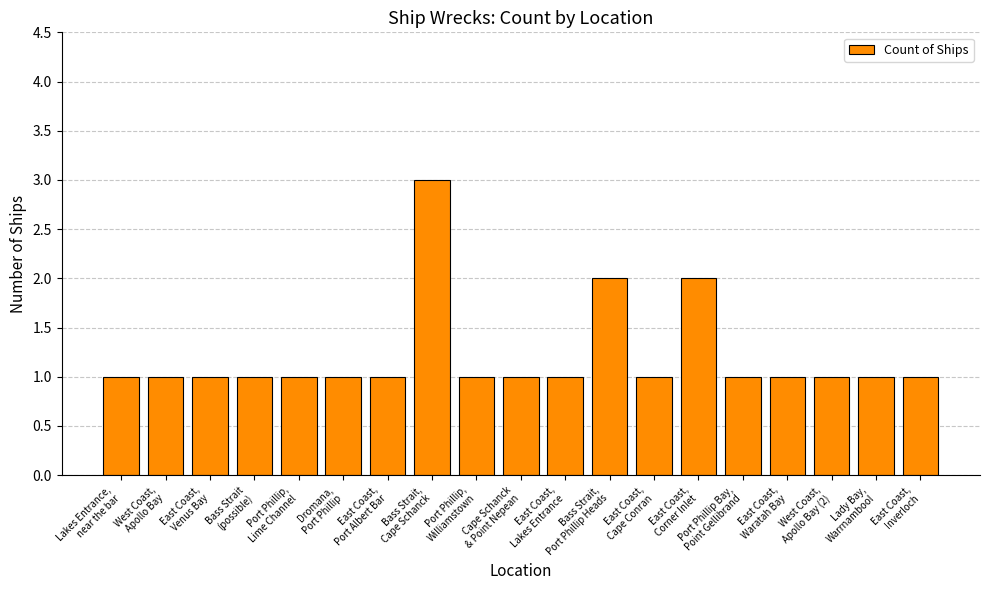

What is the difference between the values at East Coast,
Inverloch and East Coast,
Corner Inlet?

1